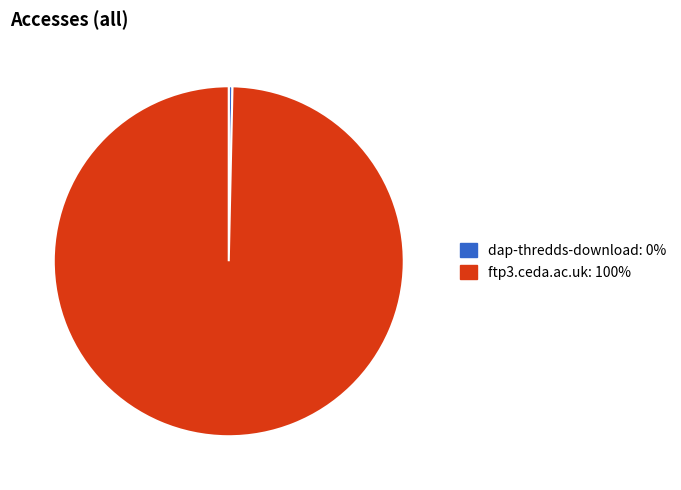

True or false: ftp3.ceda.ac.uk accounts for 100% of the total.

True